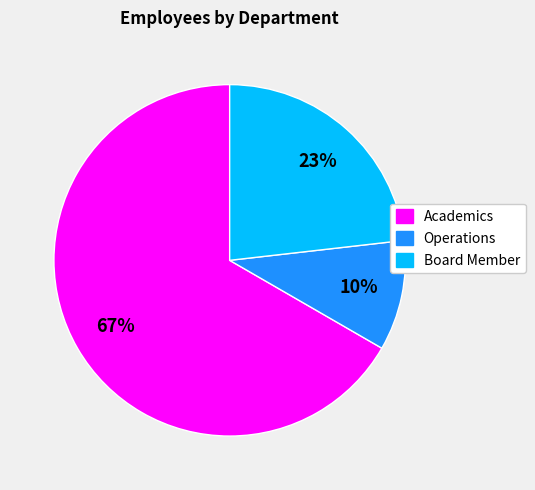

To the nearest percent, what is the difference between the largest and smallest slice percentages?

57%